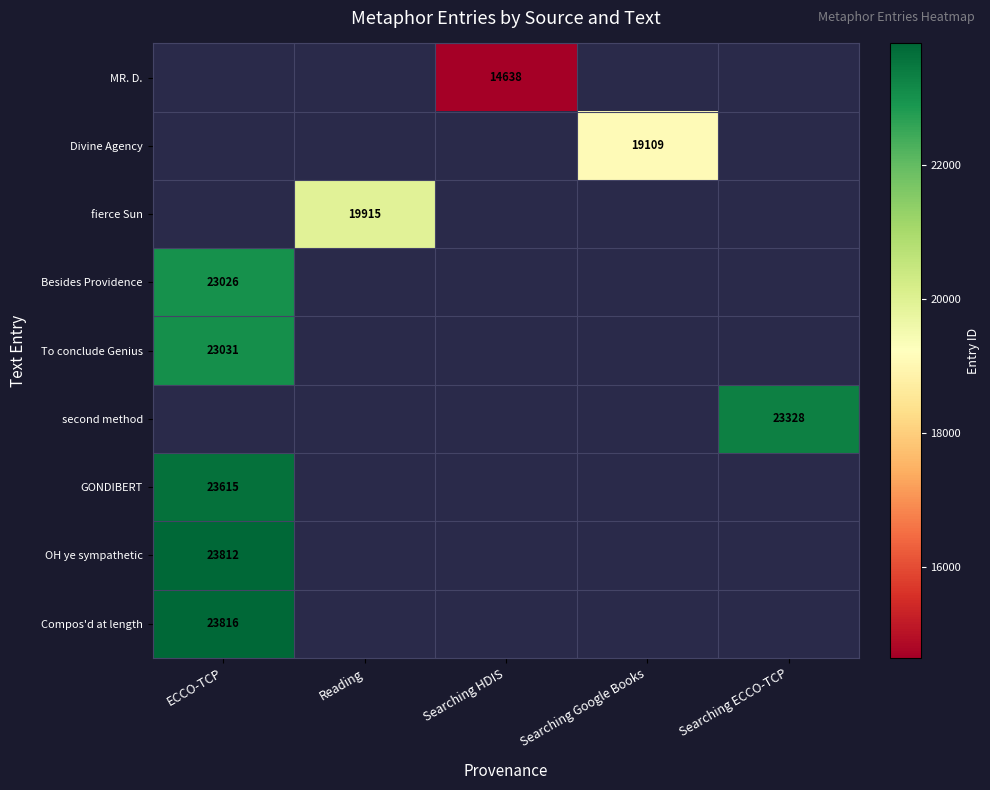

The GONDIBERT series shows 23615 at ECCO-TCP. True or false?

True